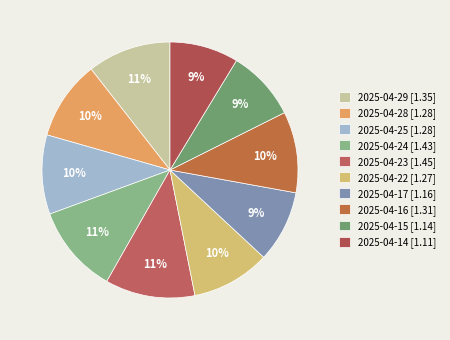

True or false: 2025-04-15 accounts for 22% of the total.

False